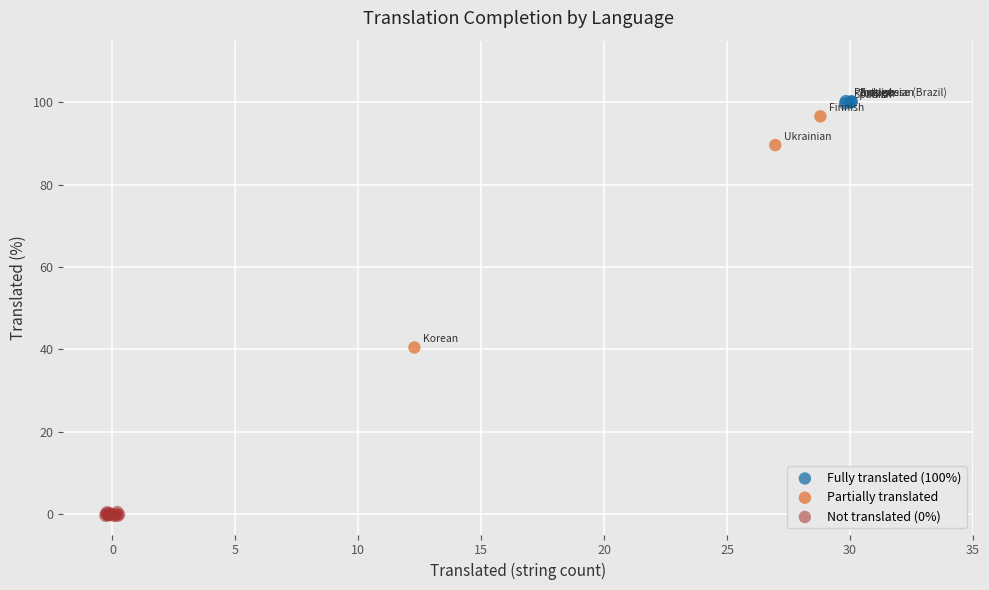

Which series has the largest Y range (max minus min)?

Partially translated